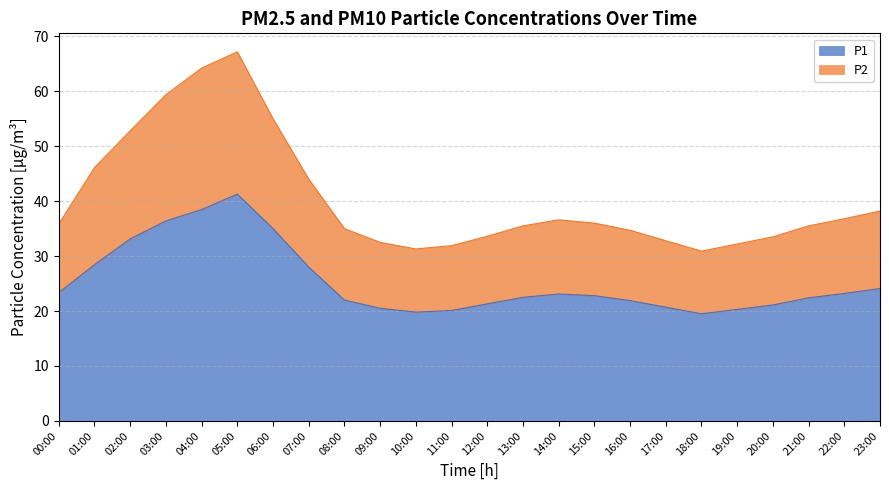

How many series are shown in this chart?

2